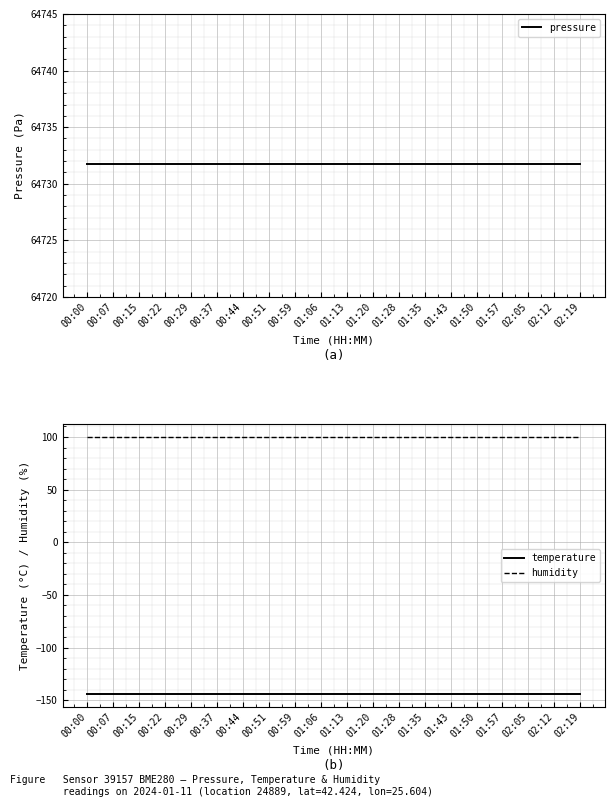

What is the average value of the temperature series?

-144.2